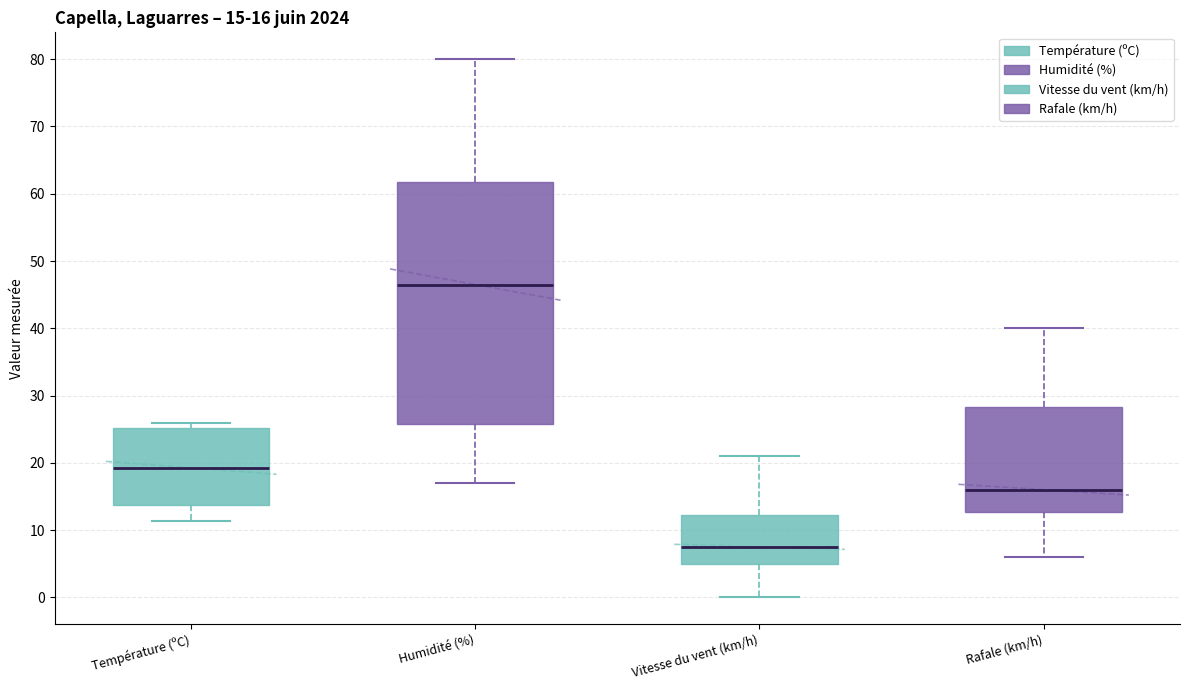

Which box is the tallest, from its lower edge to its upper edge?

Humidité (%)